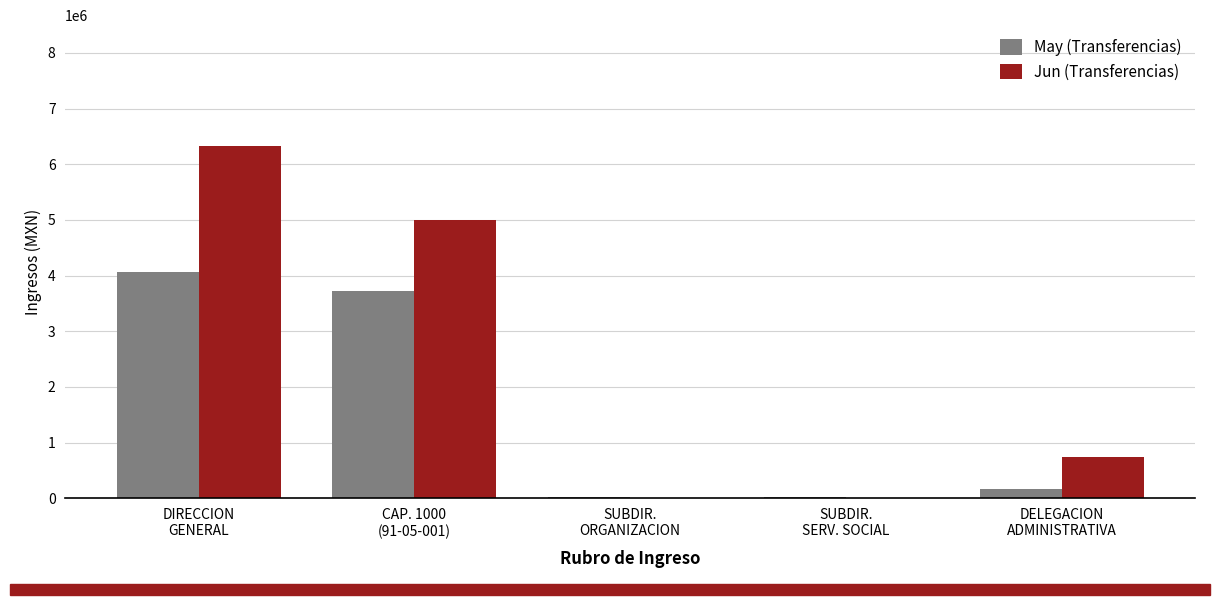

True or false: May (Transferencias) has a value of 16000.0 at SUBDIR.
ORGANIZACION.

True